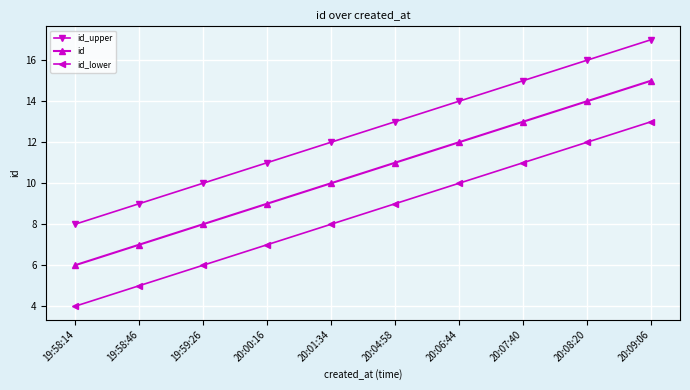

True or false: id_lower has more than 2 interior local peaks.

False